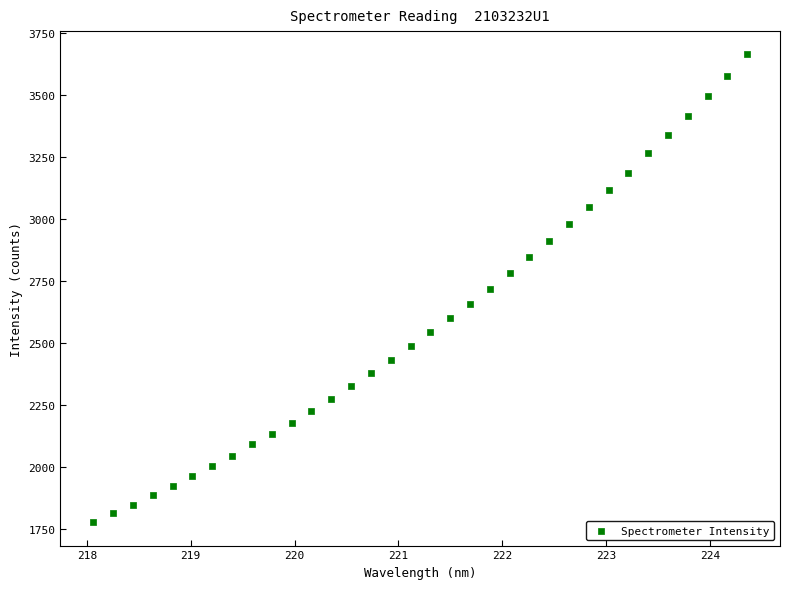

What is the range of Y values (max minus min)?

1886.5